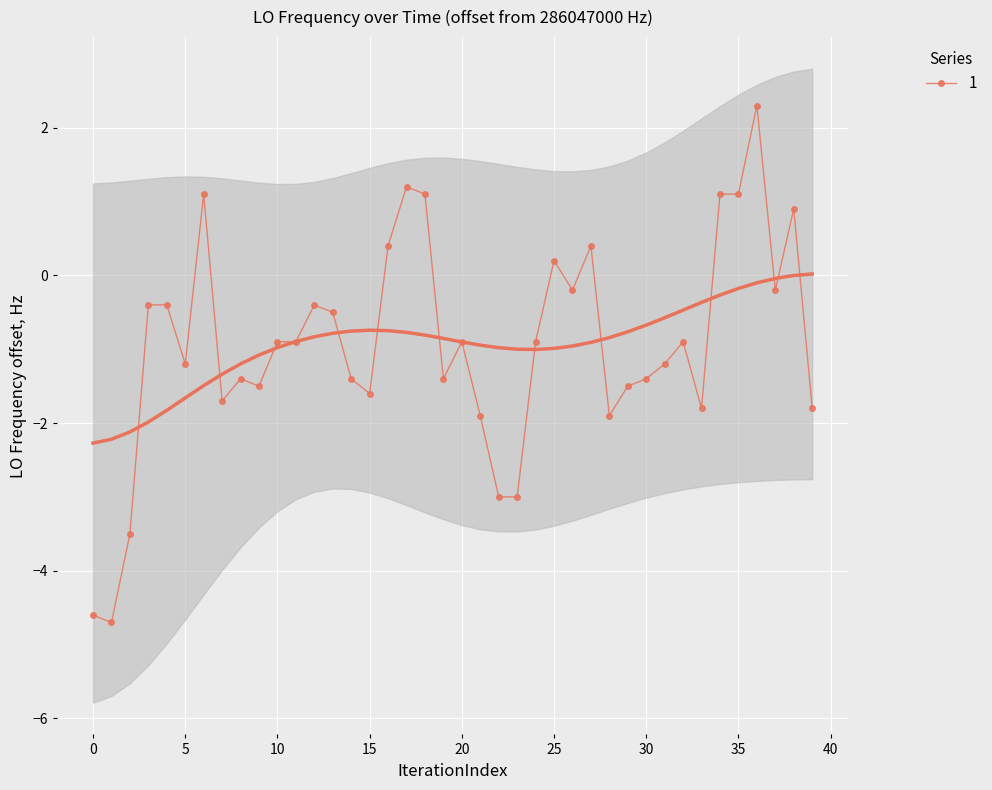

How many points are lower than both their immediate neighbors (excluding endpoints)?

10